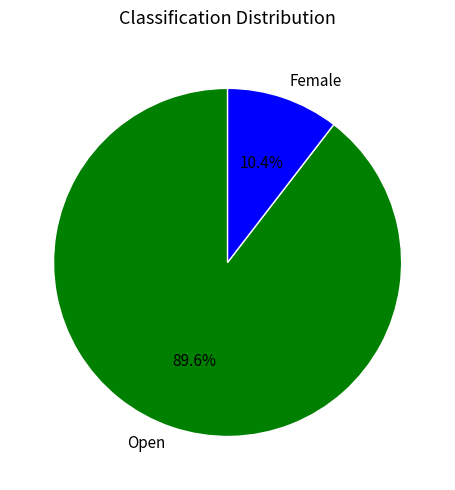

Approximately how many times larger is the value at Female compared to Open?

0.1